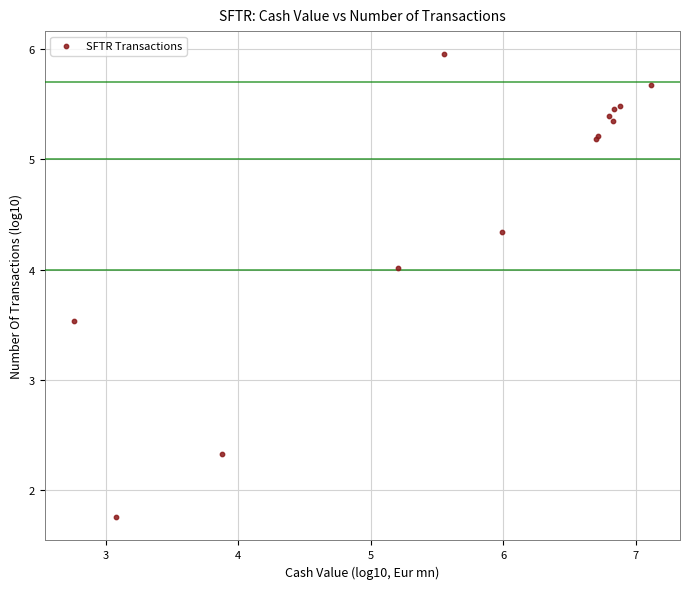

What Y value in the scatter plot is closest to 3?

3.5